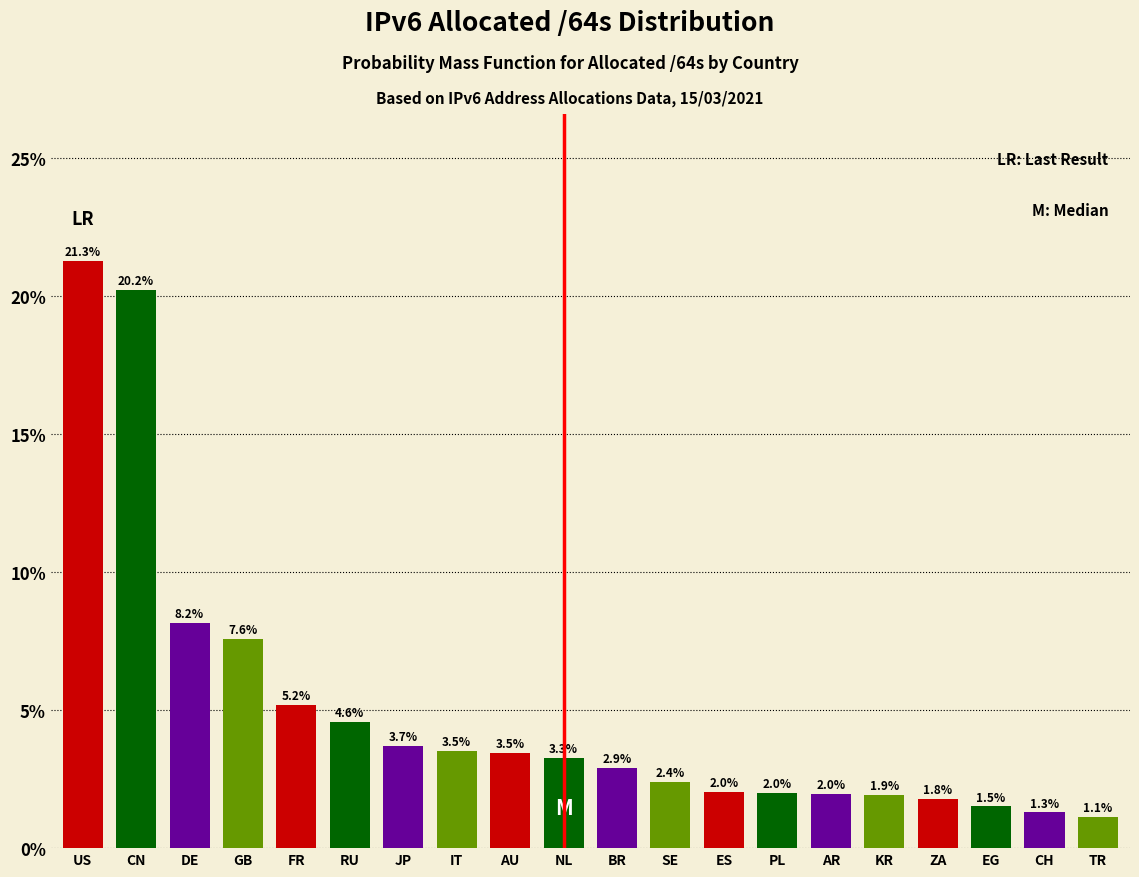

Reading left to right, what are all the values shown in this chart?

21.3	20.2	8.2	7.6	5.2	4.6	3.7	3.5	3.5	3.3	2.9	2.4	2.0	2.0	2.0	1.9	1.8	1.5	1.3	1.1